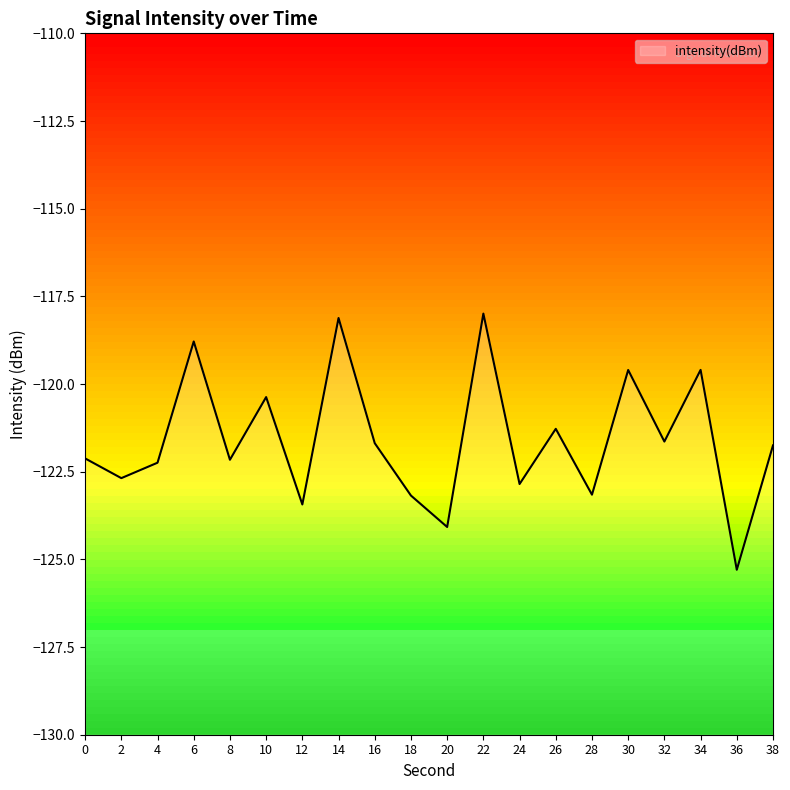

True or false: the data shows -200.6 at 6.

False